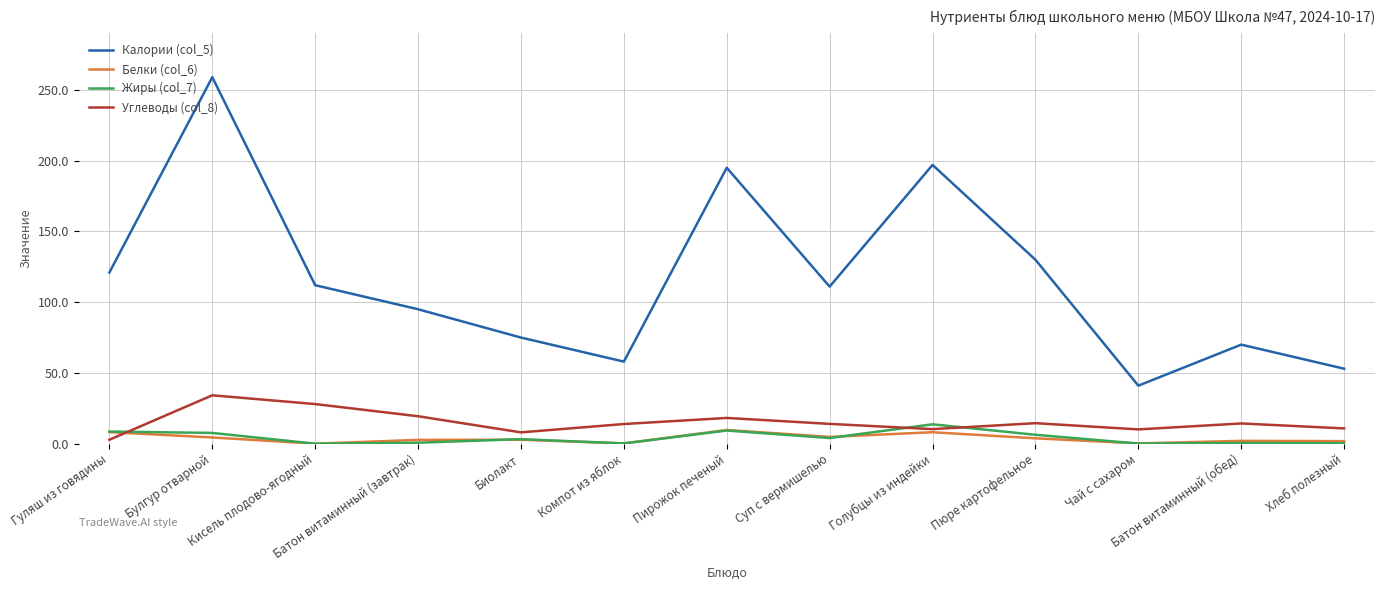

In Углеводы (col_8), how many points are lower than both neighbors (excluding endpoints)?

3